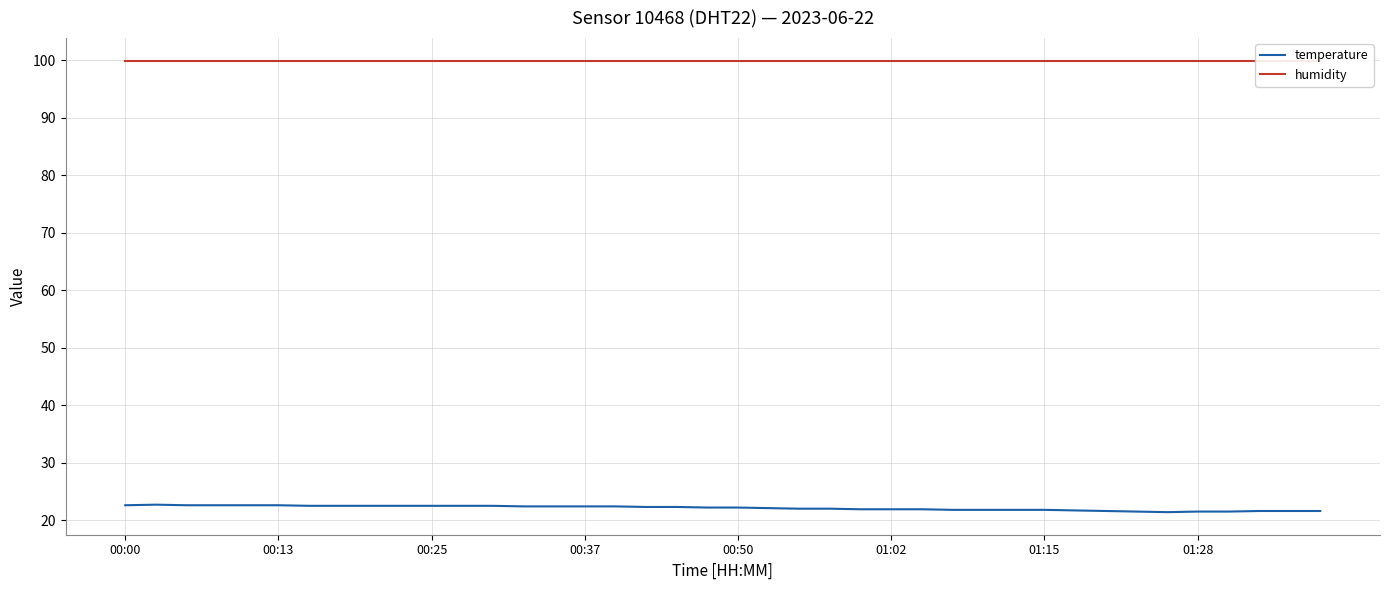

What is the lowest value of the temperature series?

21.4